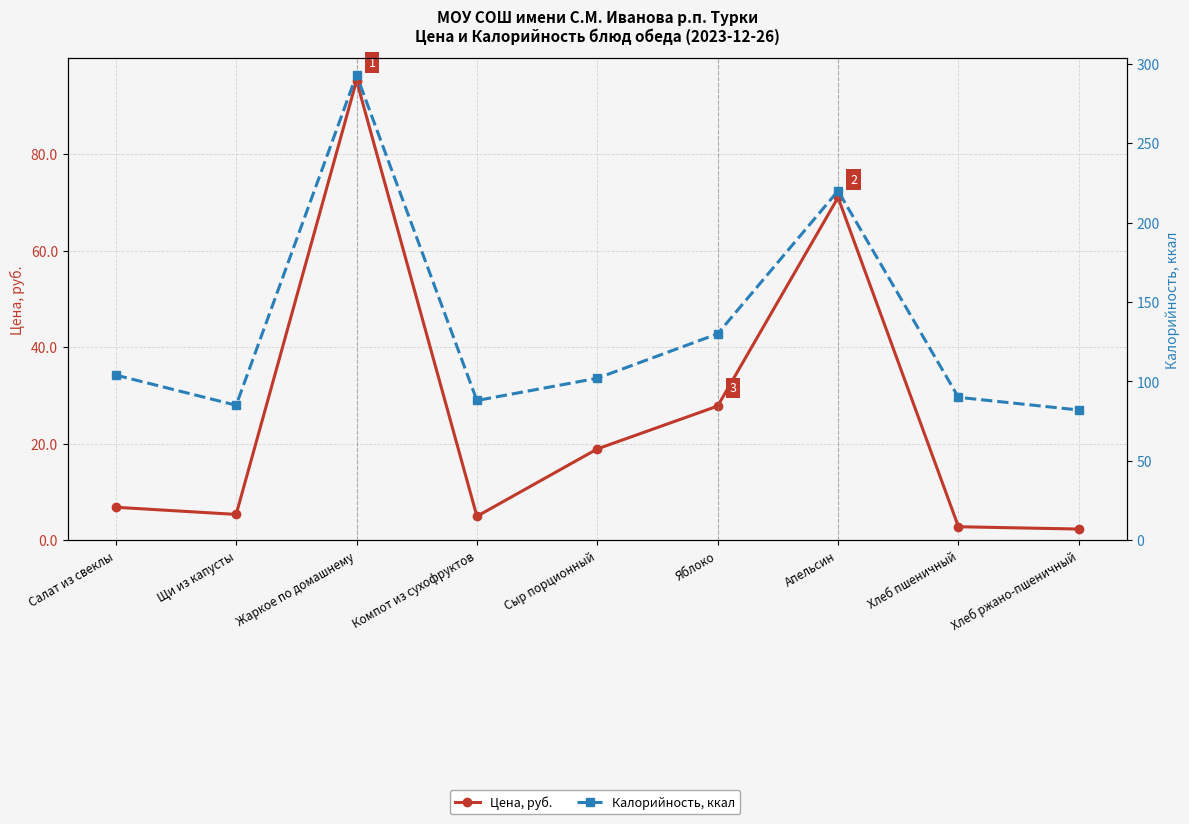

Rank the categories by Цена, руб. value from lowest to highest.

Хлеб ржано-пшеничный, Хлеб пшеничный, Компот из сухофруктов, Щи из капусты, Салат из свеклы, Сыр порционный, Яблоко, Апельсин, Жаркое по домашнему